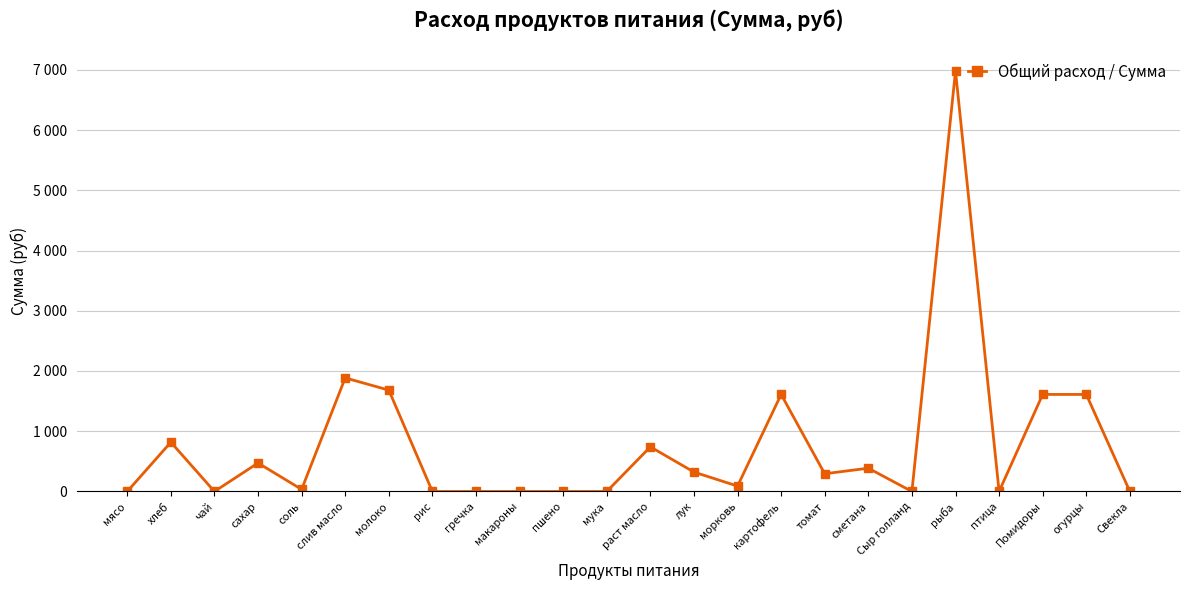

Which label corresponds to the smallest value in the chart?

мясо